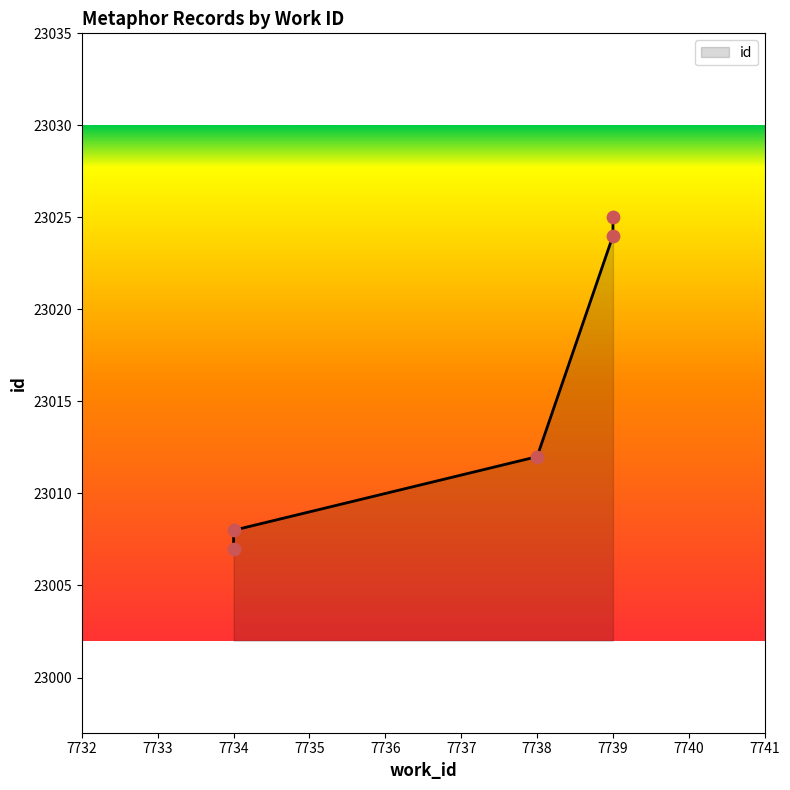

What is the change in value from 7738 to 7739?

+13